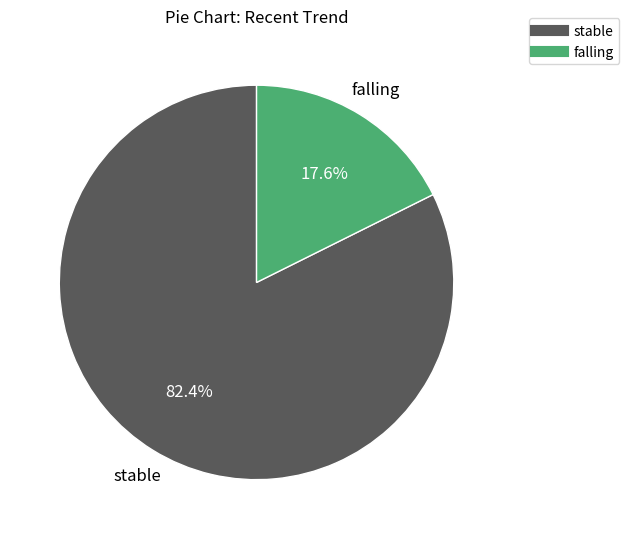

To the nearest percent, what portion does falling represent?

18%